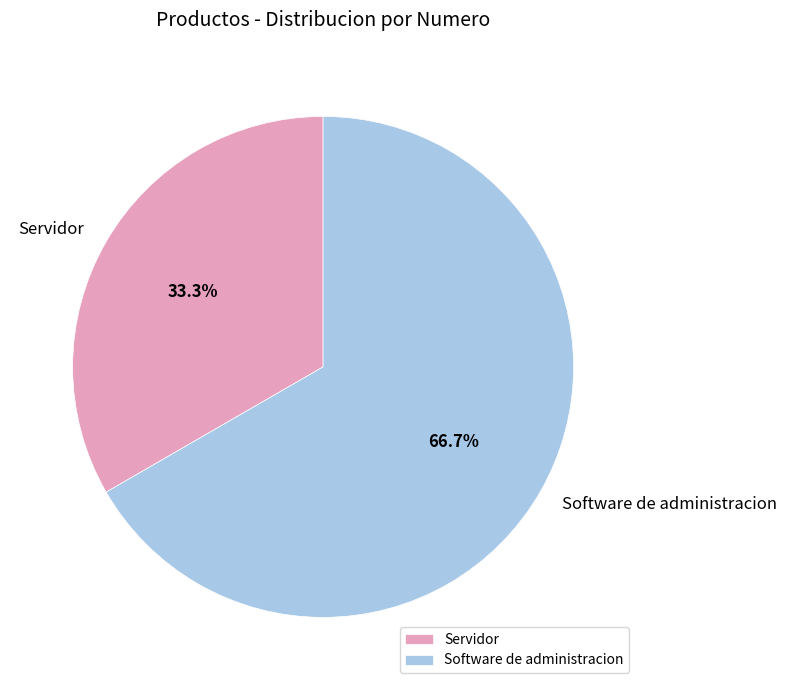

To the nearest percent, what portion does Servidor represent?

33%